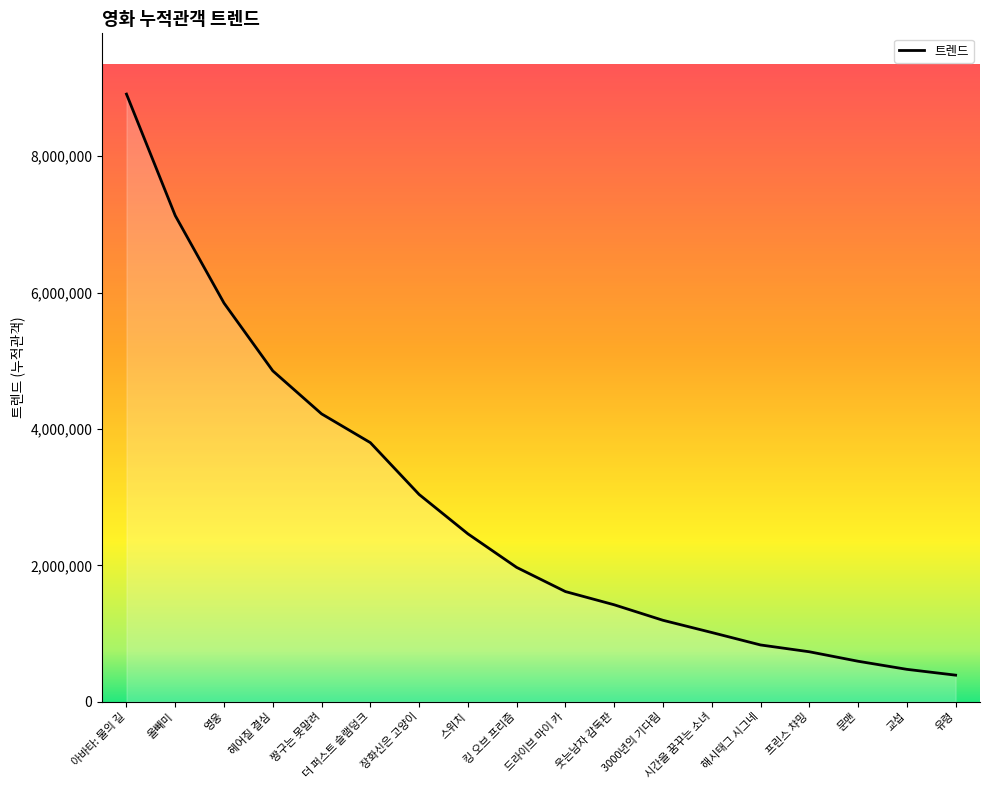

The chart shows a value of 5845314.9 at 영웅. True or false?

True